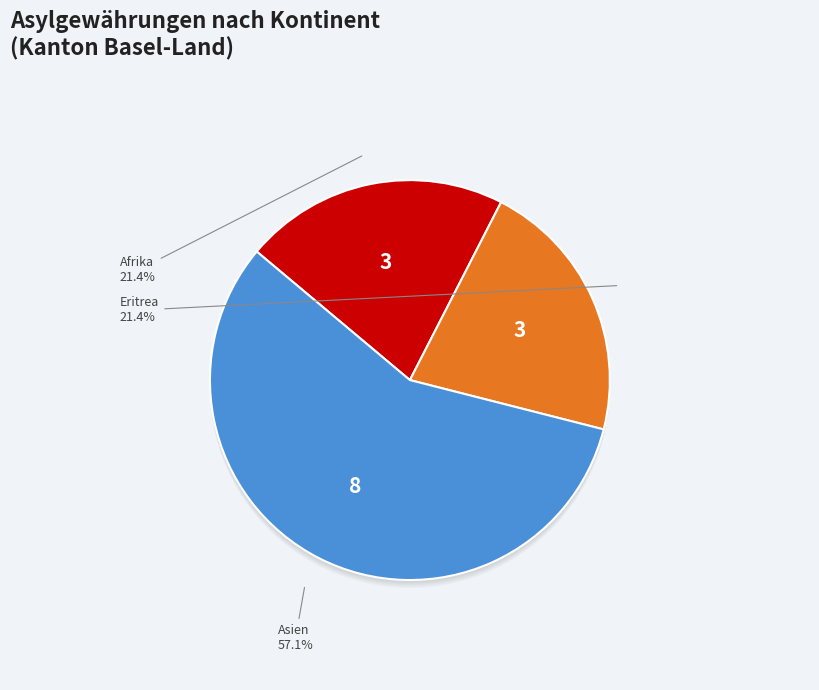

Combined, do Eritrea and Asien account for over 50%?

Yes